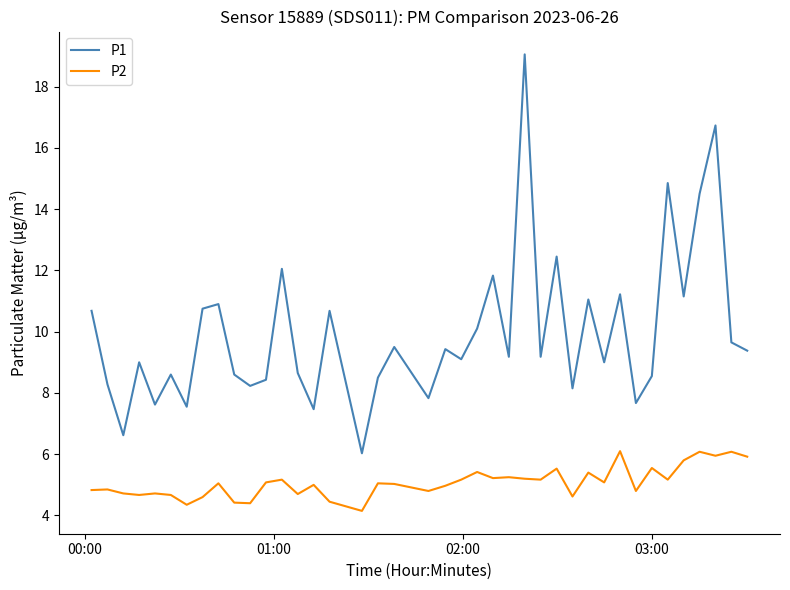

Which series has the largest total across all categories?

P1